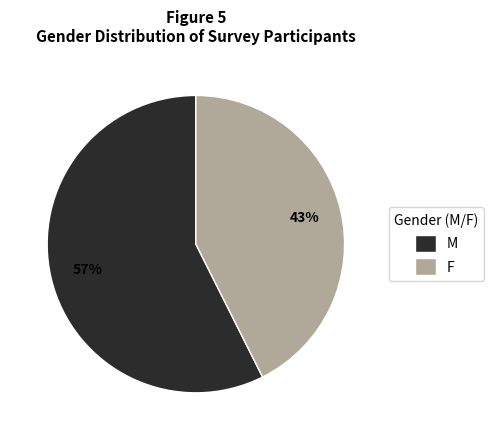

What is the smallest slice in the pie chart?

F